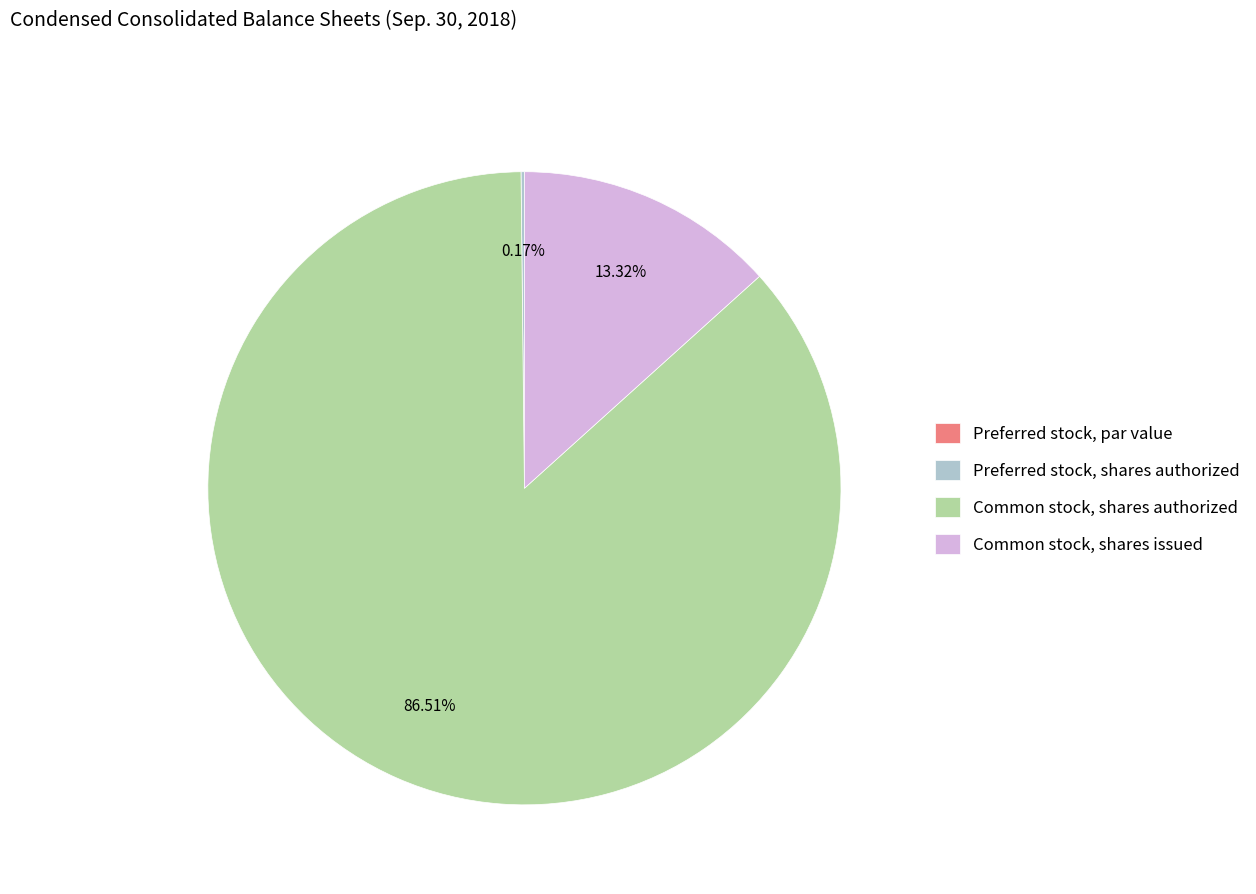

Which slice is the largest?

Common stock, shares authorized